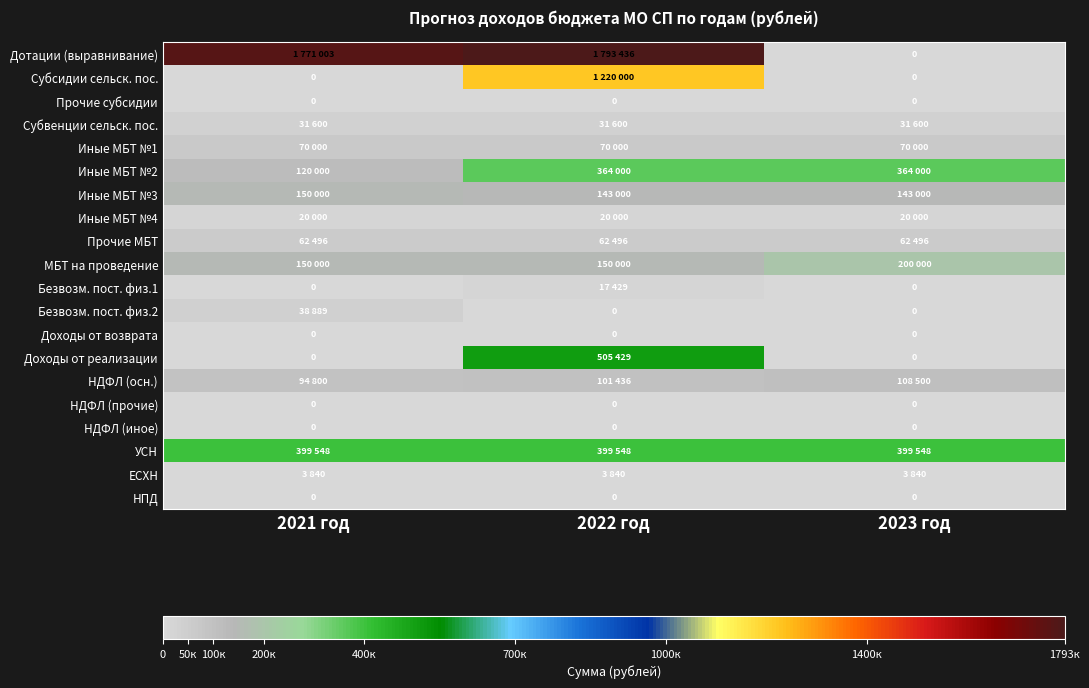

What is the spread (max minus min) of values at 2023 год?

399548